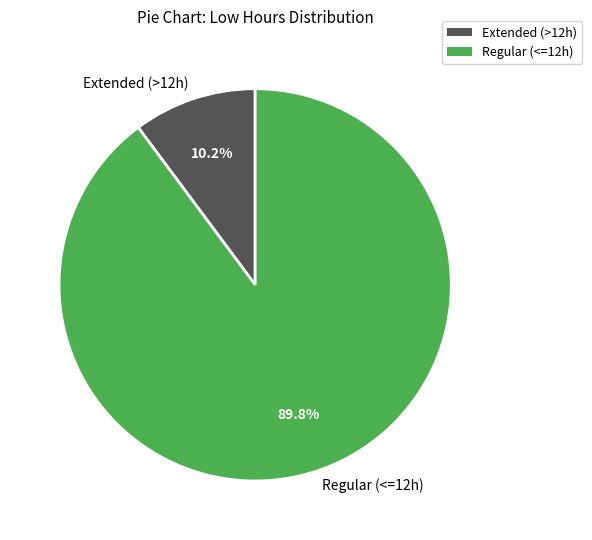

What is the ratio of the value at Regular (<=12h) to the value at Extended (>12h)?

8.8